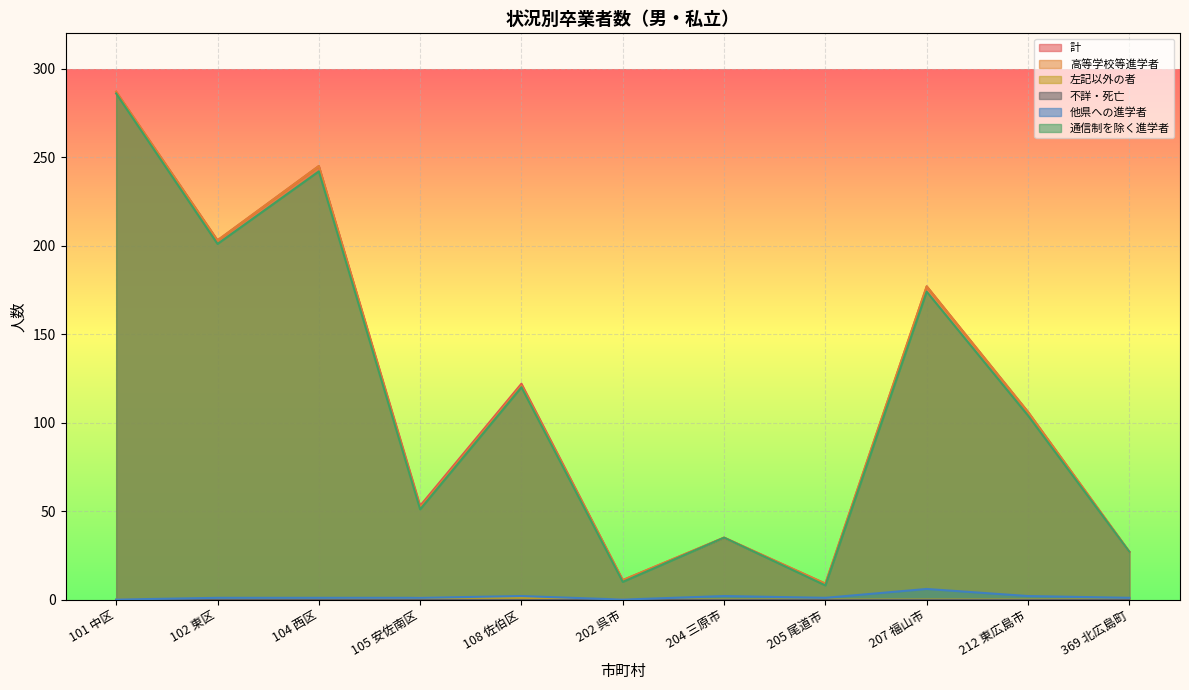

Which series changed the most between 108 佐伯区 and 369 北広島町?

計